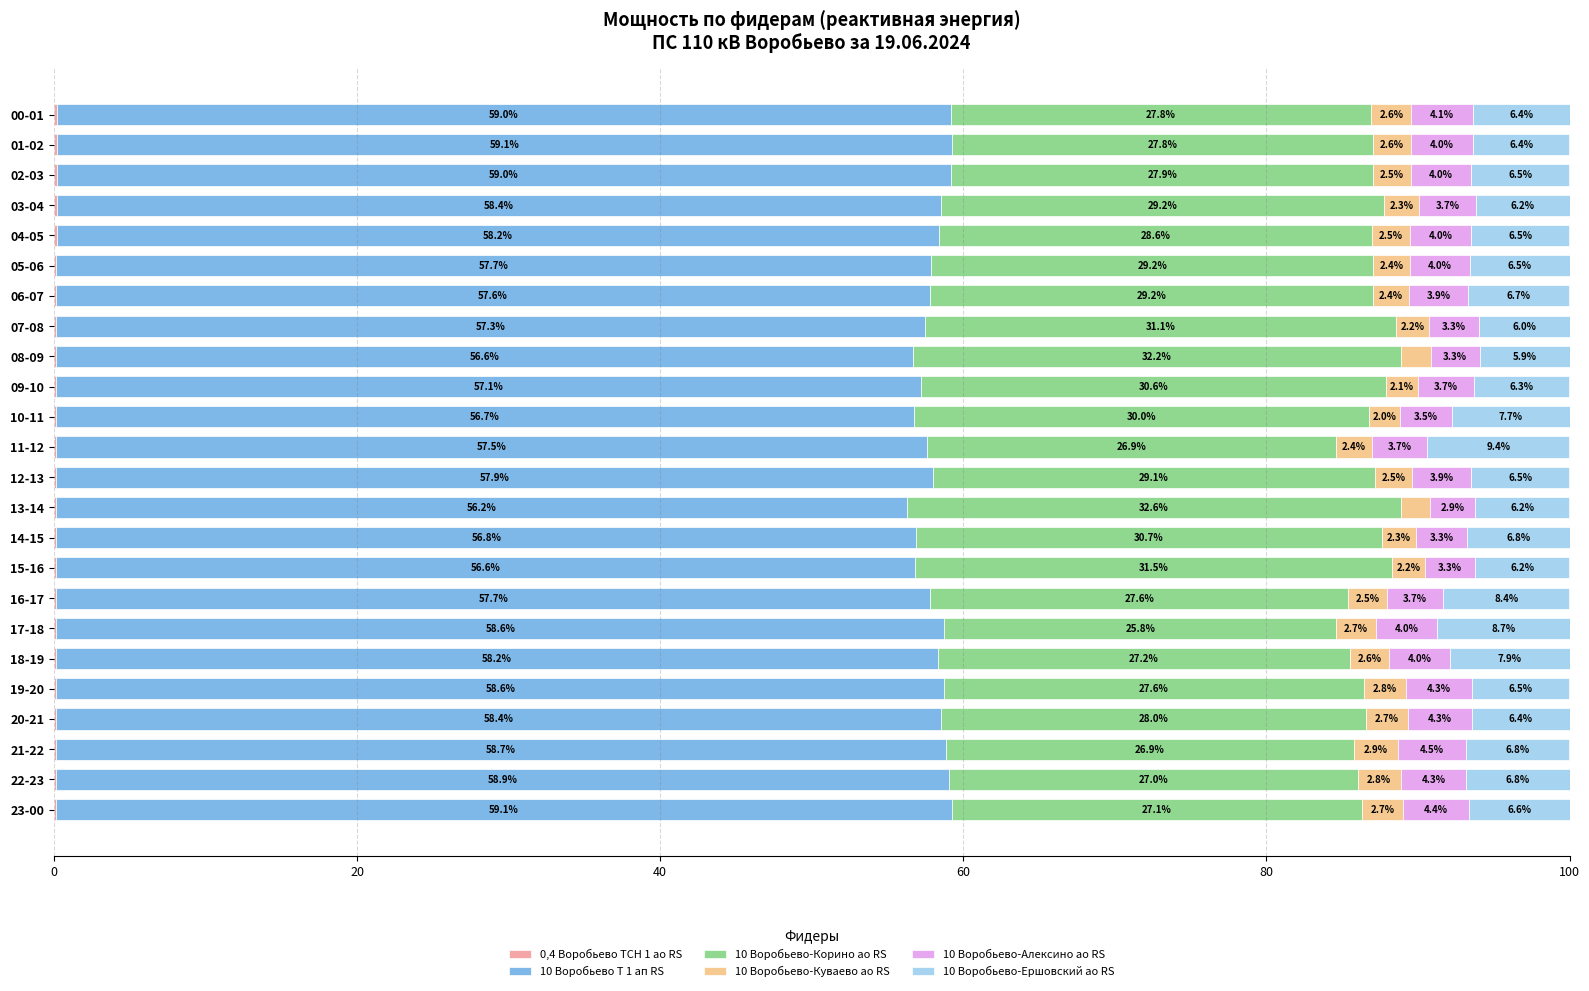

Which series has the largest total across all categories?

10 Воробьево Т 1 ап RS